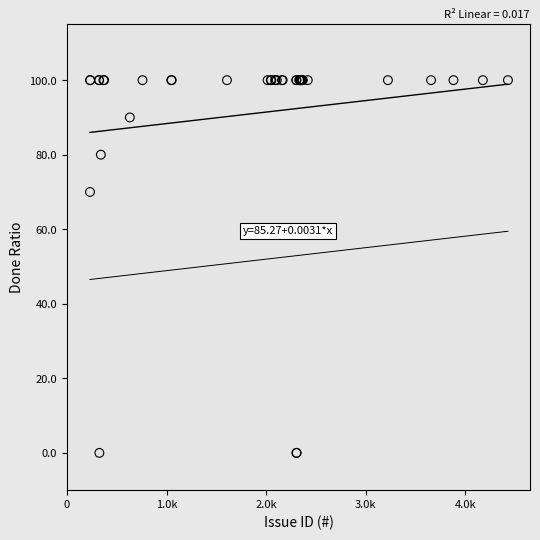

What Y value in the scatter plot is closest to 50?

70